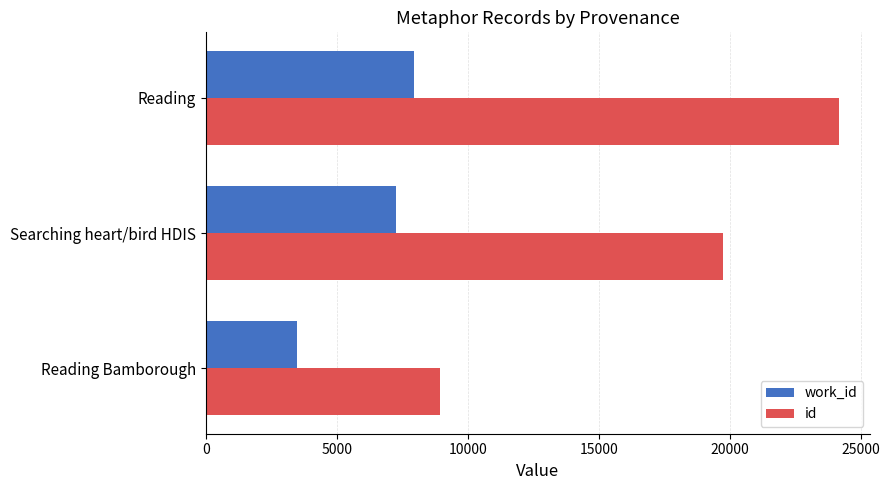

Between Searching heart/bird HDIS and Reading, which series saw the biggest shift?

id